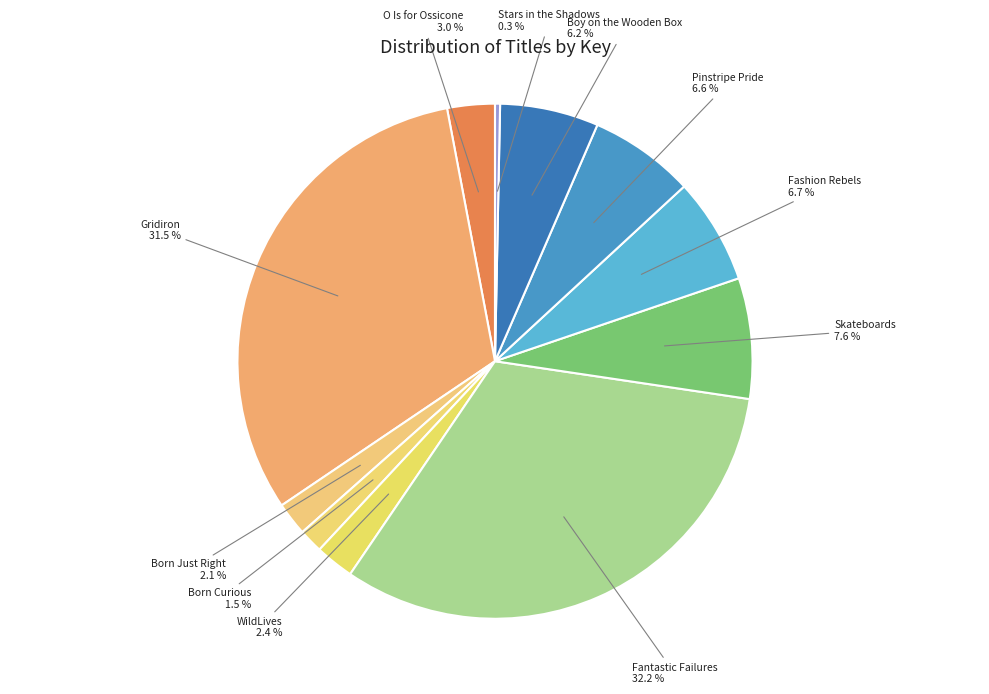

To the nearest percent, what is the average slice percentage?

9%